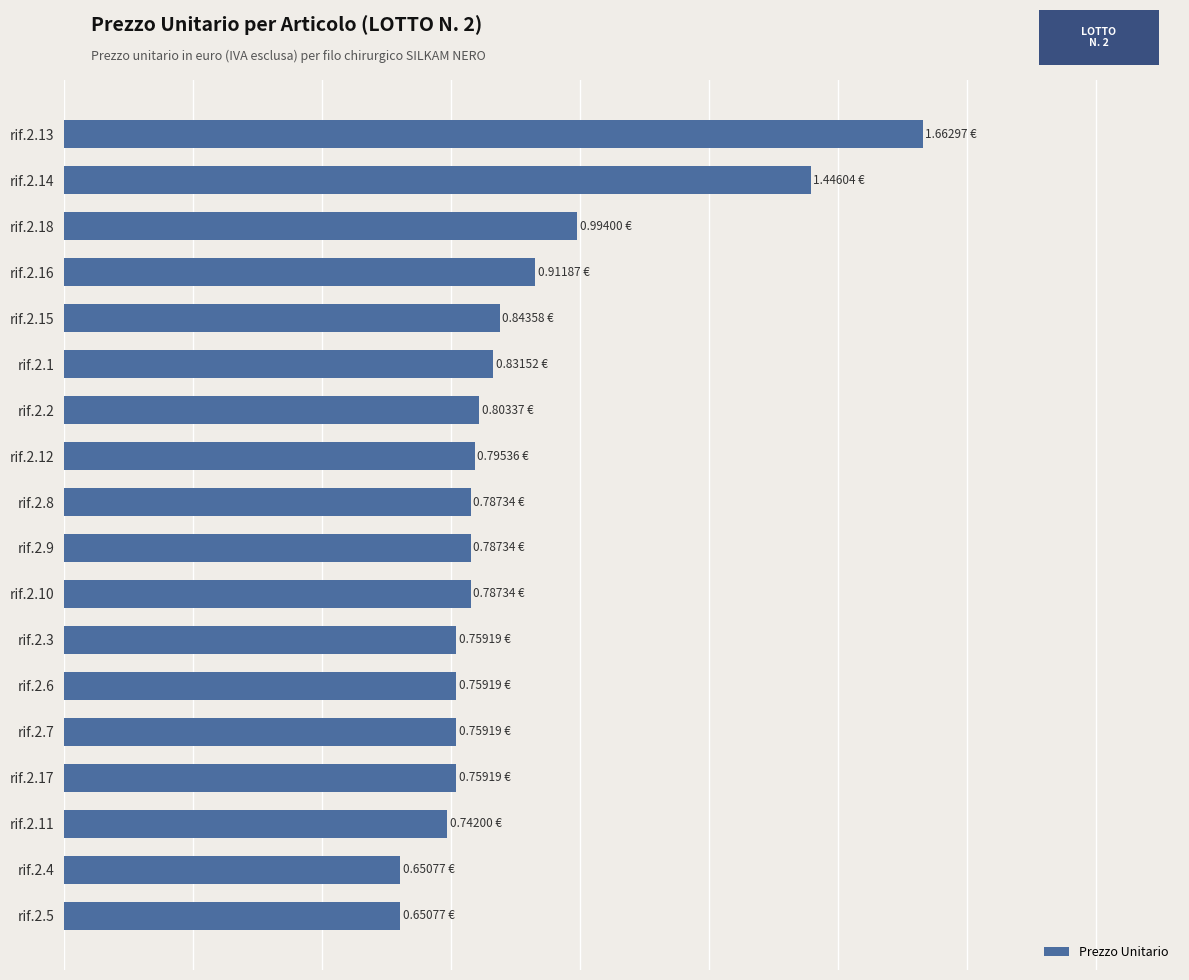

What is the sum of all values?

15.7